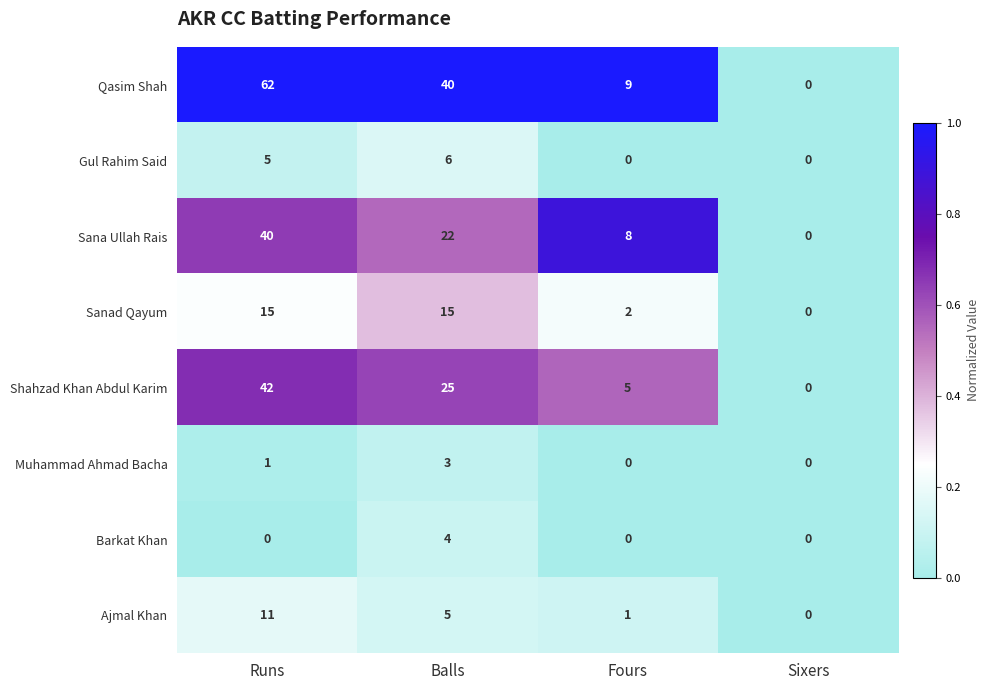

Which series has the largest total across all categories?

Qasim Shah